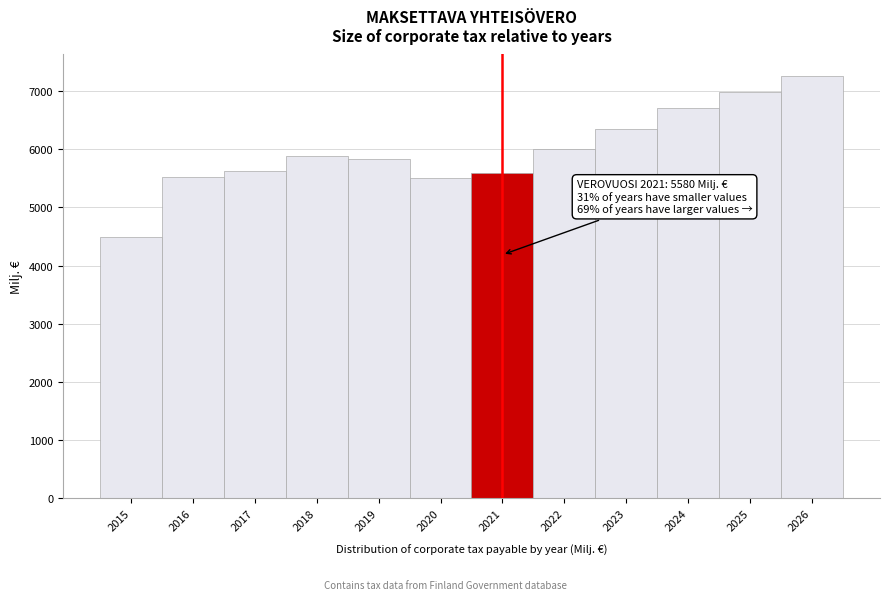

What is the value of the 6th bar from the left?

5494.2